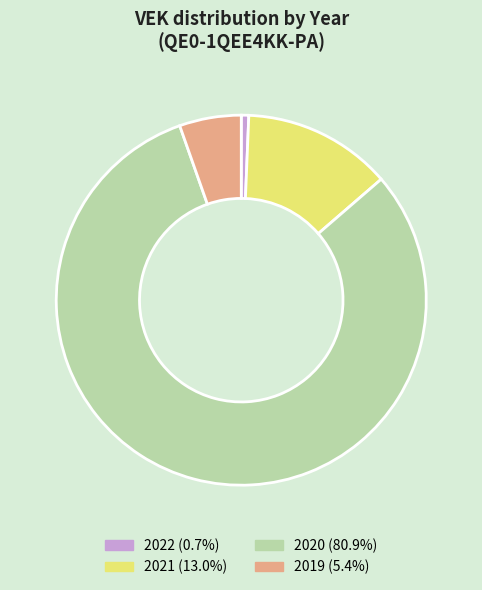

Does 2020 (80.9%) represent more than half of the total?

Yes